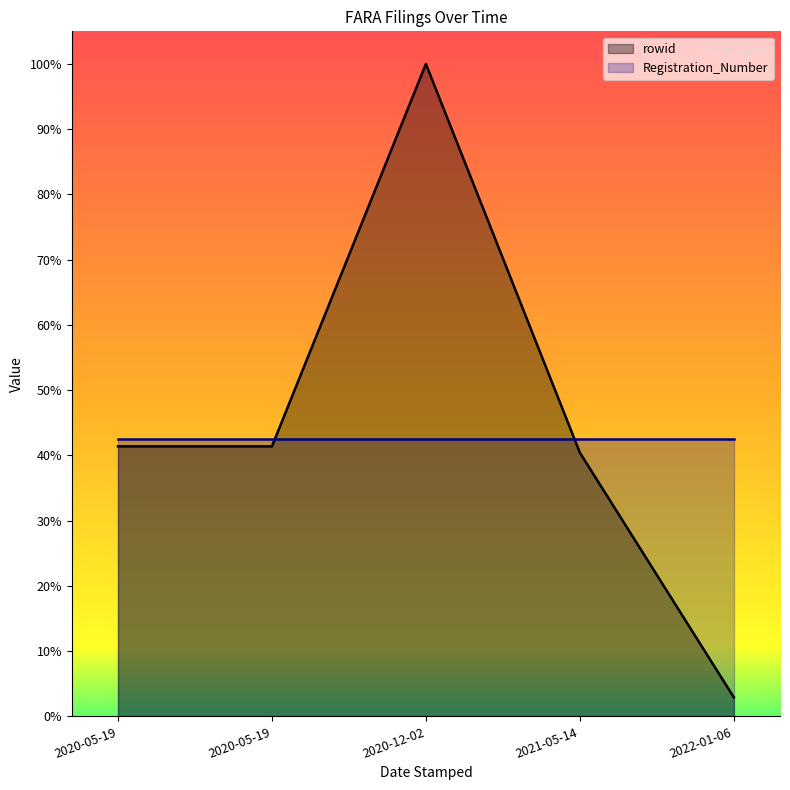

The value at 2020-05-19 is 31013. True or false?

False